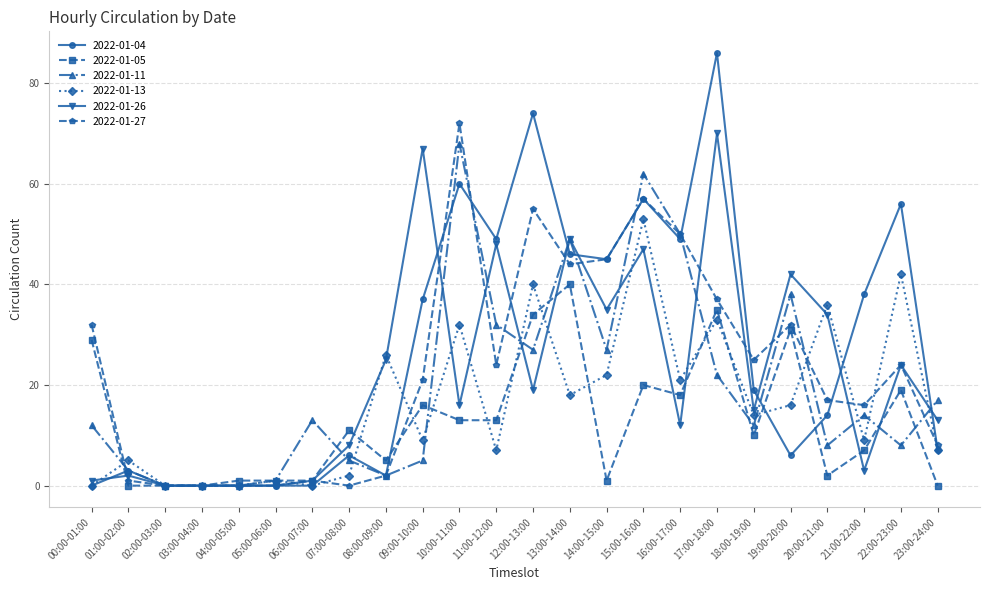

What are all the series names shown in the legend?

2022-01-04, 2022-01-05, 2022-01-11, 2022-01-13, 2022-01-26, 2022-01-27